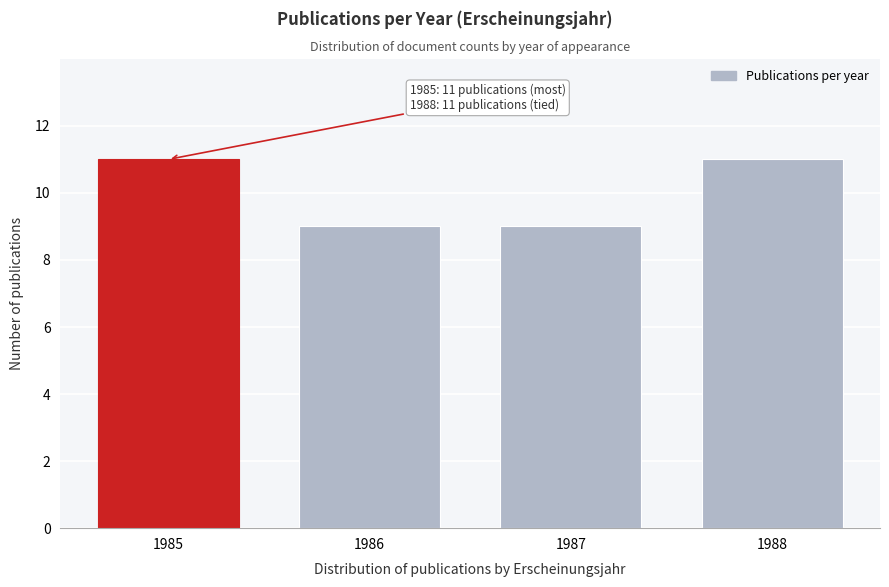

Reading left to right, transcribe all the data shown in this chart.

11	9	9	11